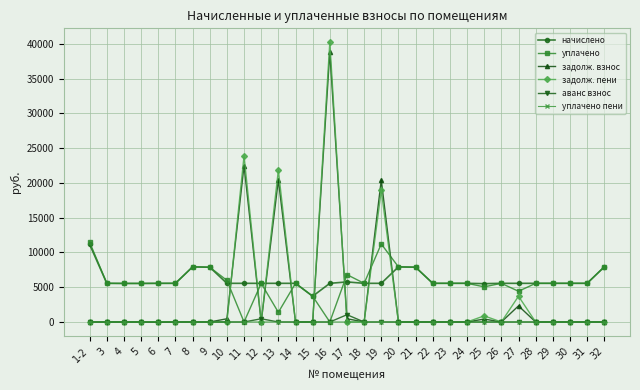

Is it true that уплачено пени equals 0.0 at 1-2?

True